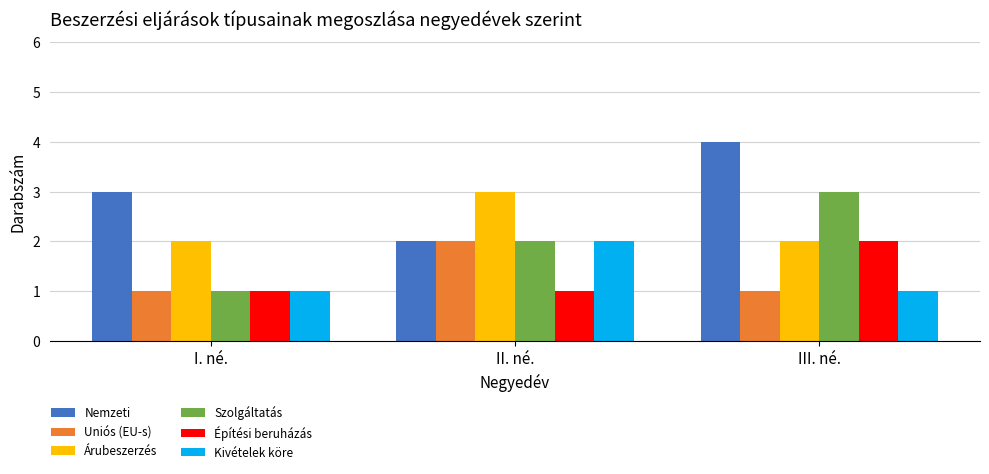

What is the label of the 2nd bar from the right?

II. né.